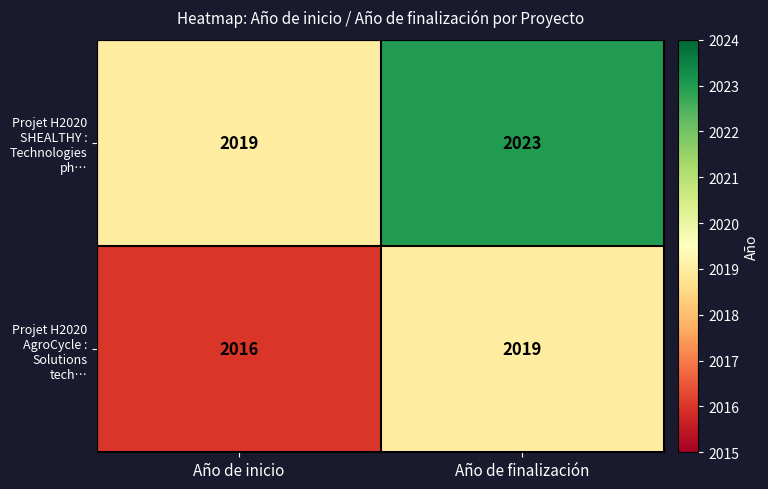

At how many categories does at least one series exceed 2016?

2